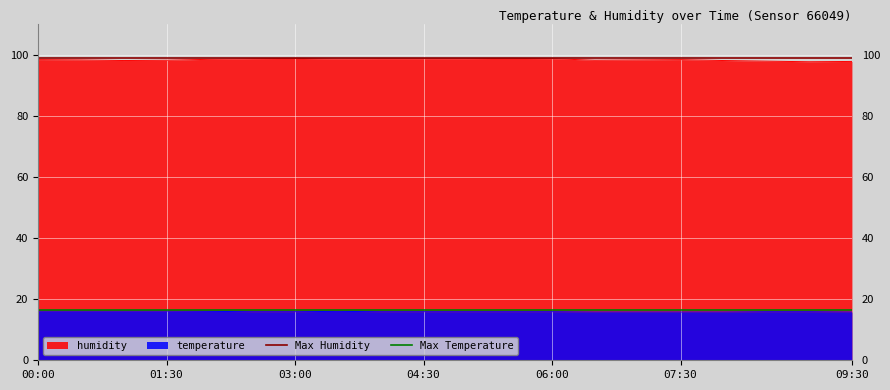

Which series has the largest range (max minus min)?

Max Humidity